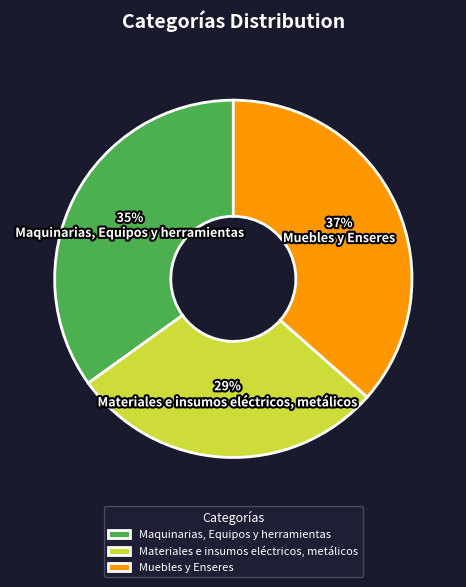

Does Muebles y Enseres represent more than half of the total?

No